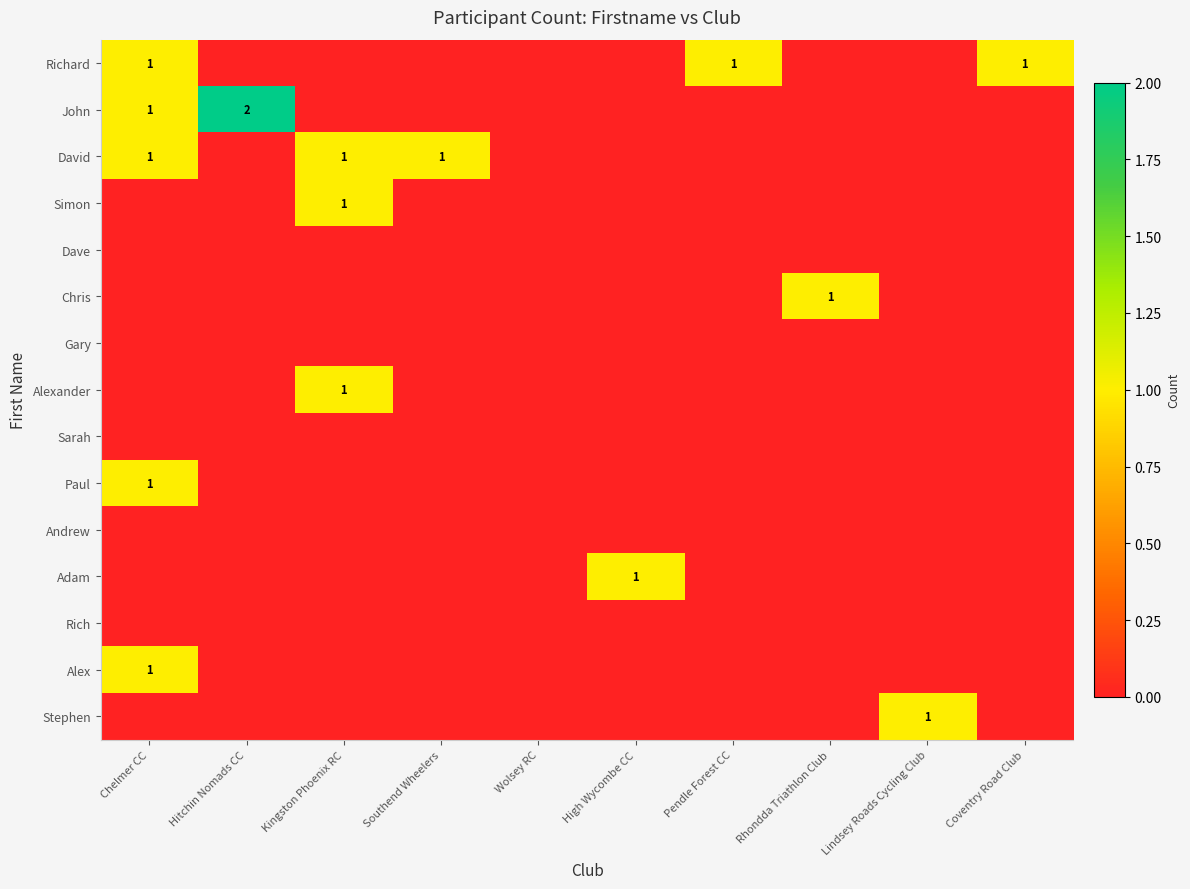

True or false: Adam has a value of 1 at High Wycombe CC.

True